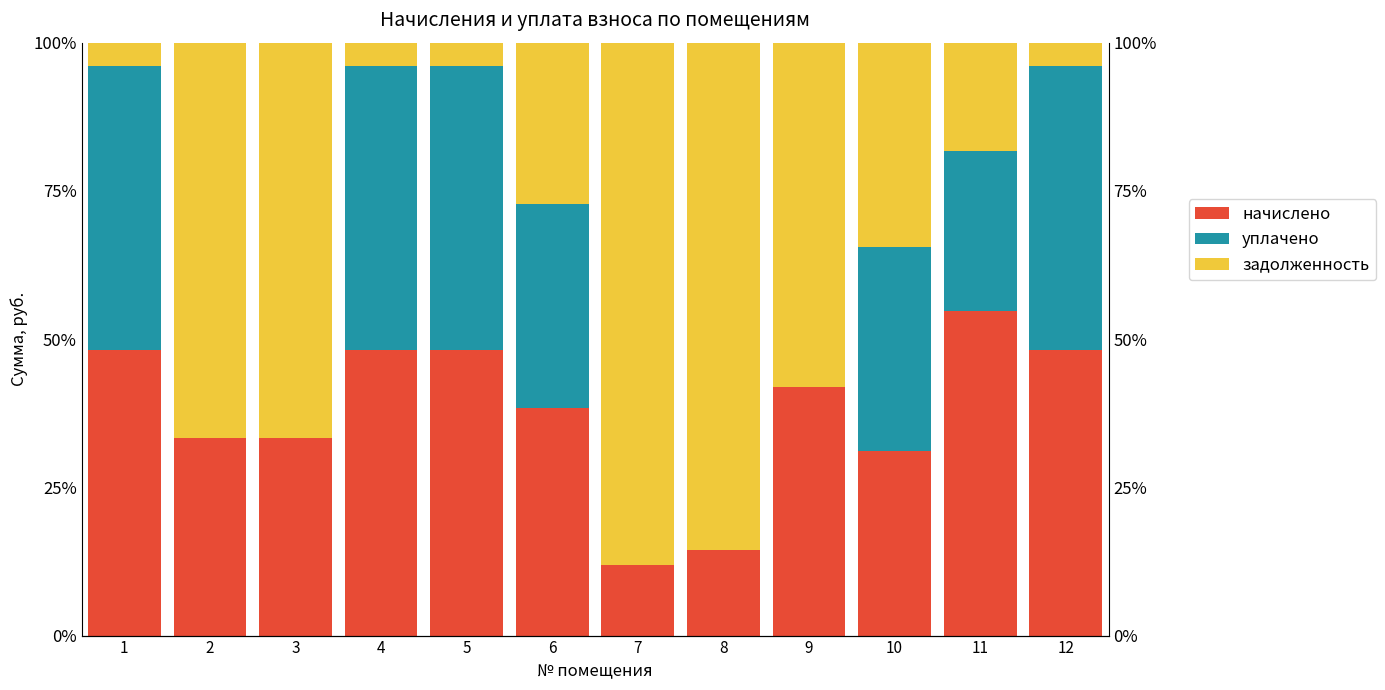

How many groups of bars are there?

12